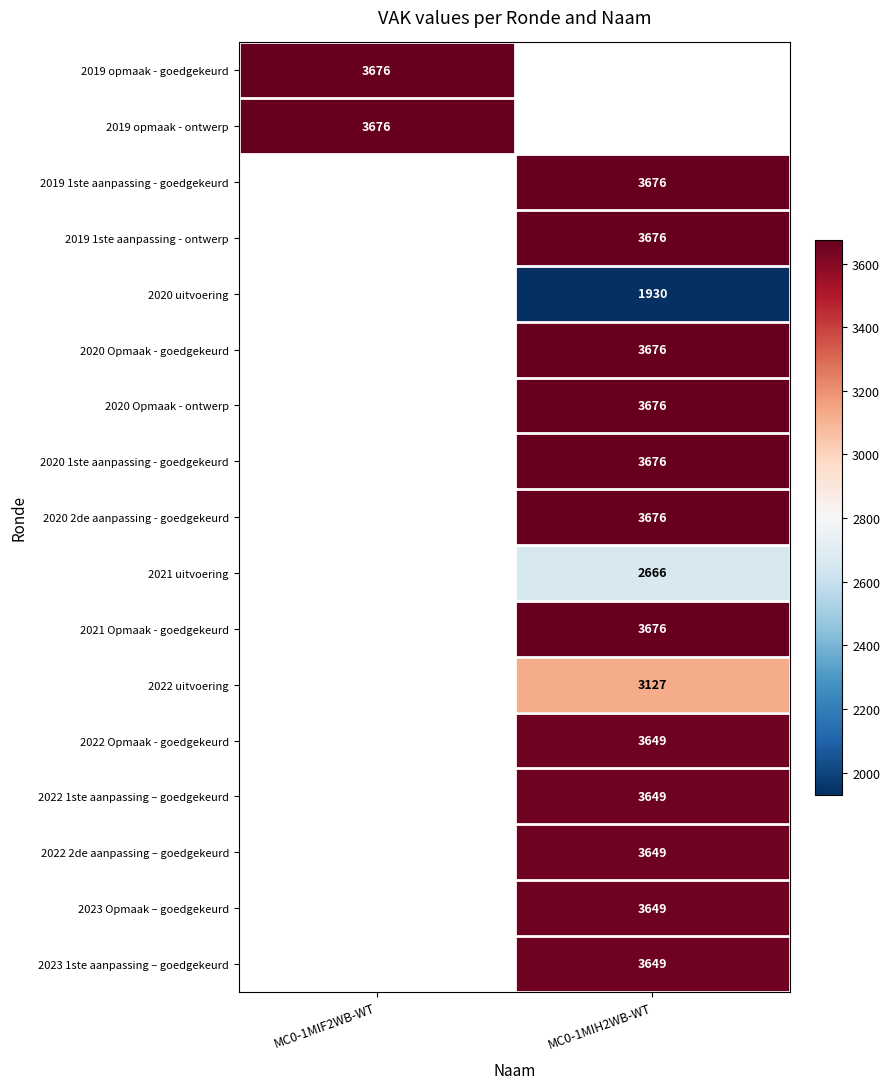

Is it true that 2020 Opmaak - ontwerp equals 3676 at MC0-1MIH2WB-WT?

True